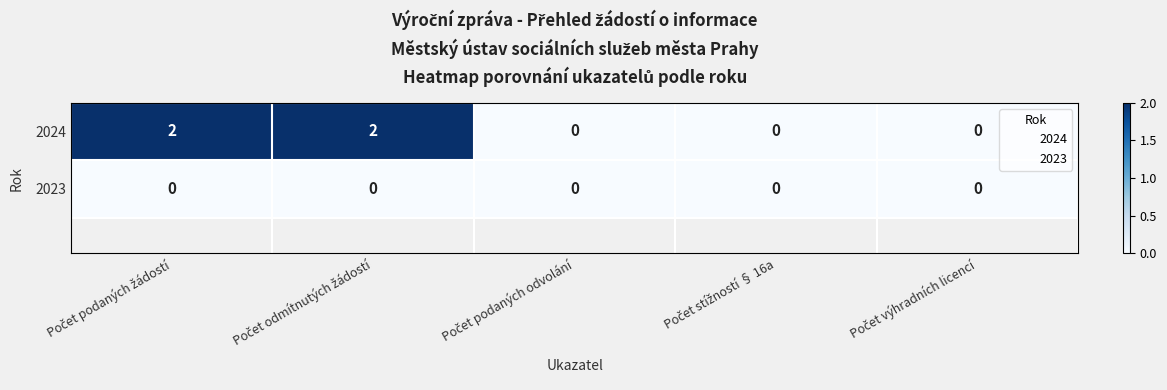

Reading left to right, list all the values displayed in this chart.

2024: 2	2	0	0	0
2023: 0	0	0	0	0